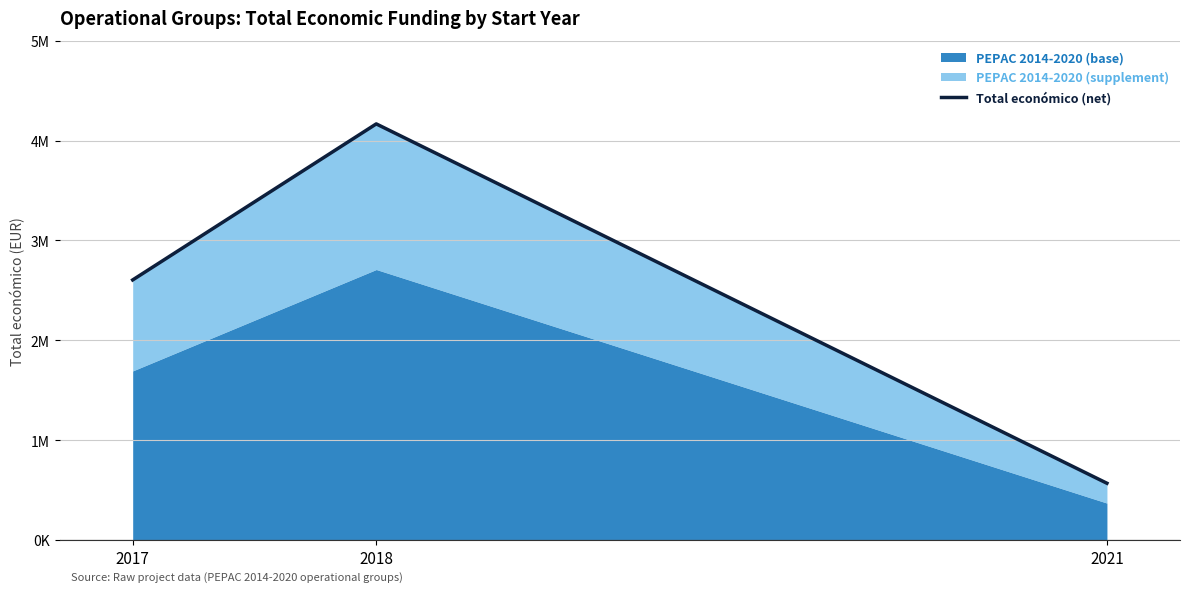

Is it true that the value at 2021 is 293540?

False